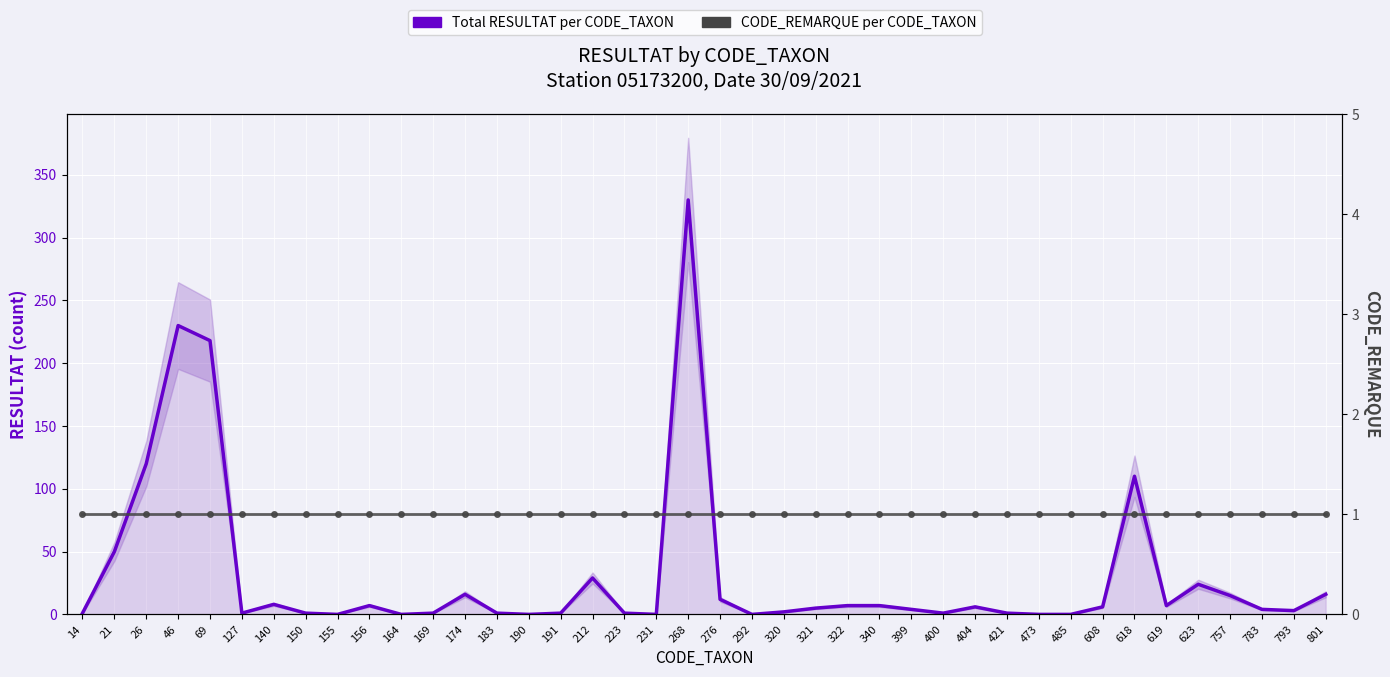

What is the value of the CODE_REMARQUE per CODE_TAXON point at the 16th from the left?

1